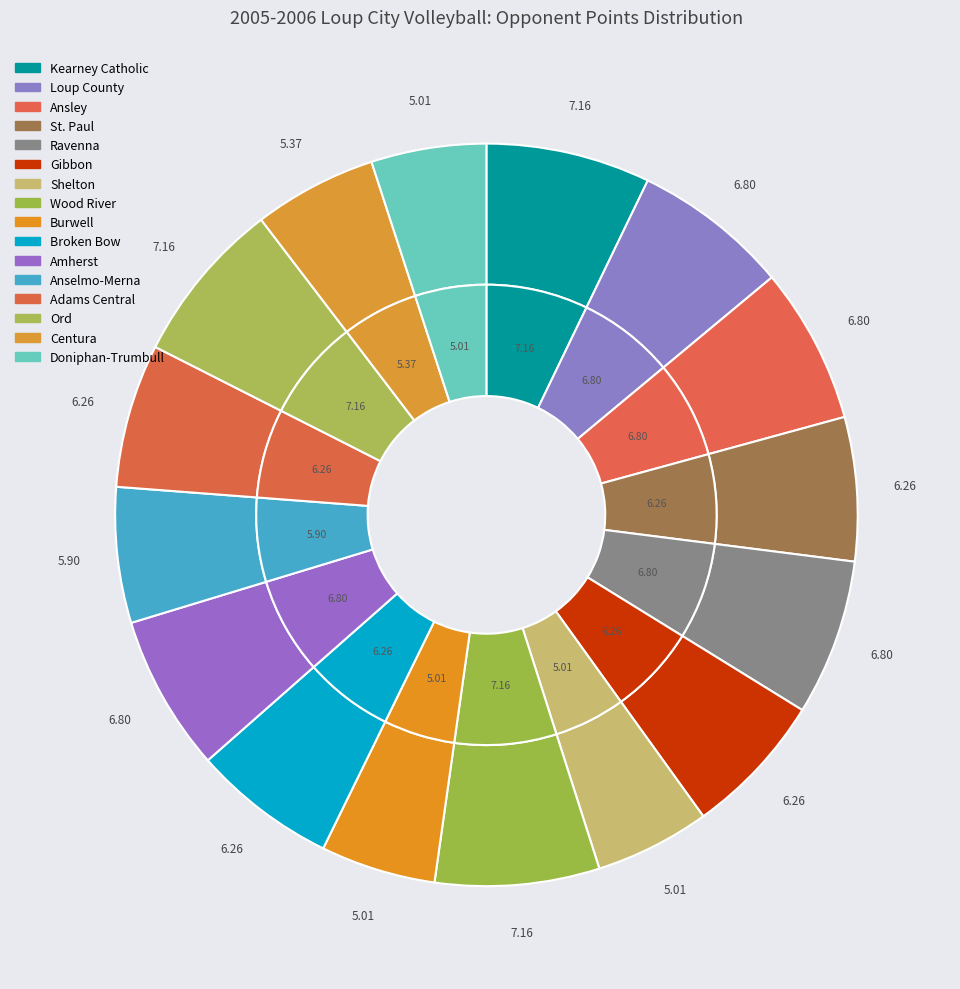

Does any single category account for the majority?

No